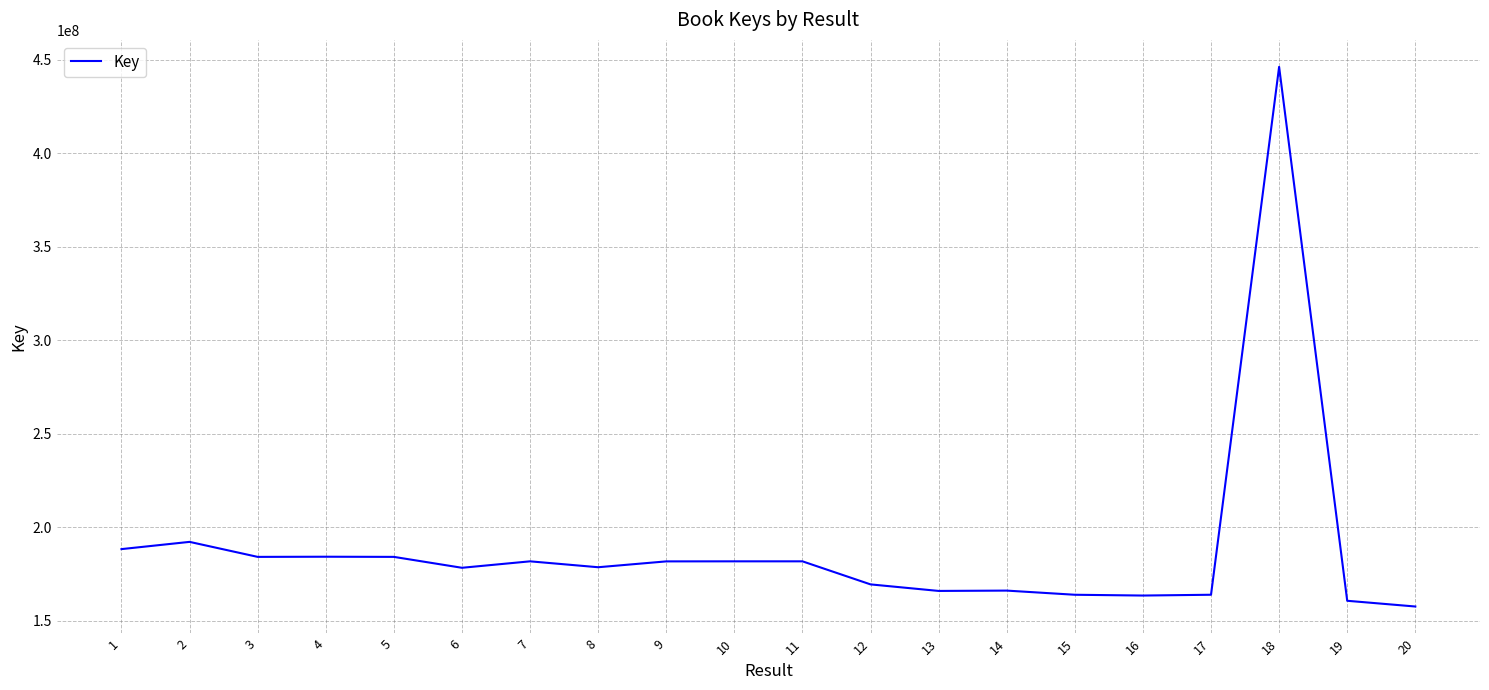

What is the sum of the values at 7 and 3?

365948433